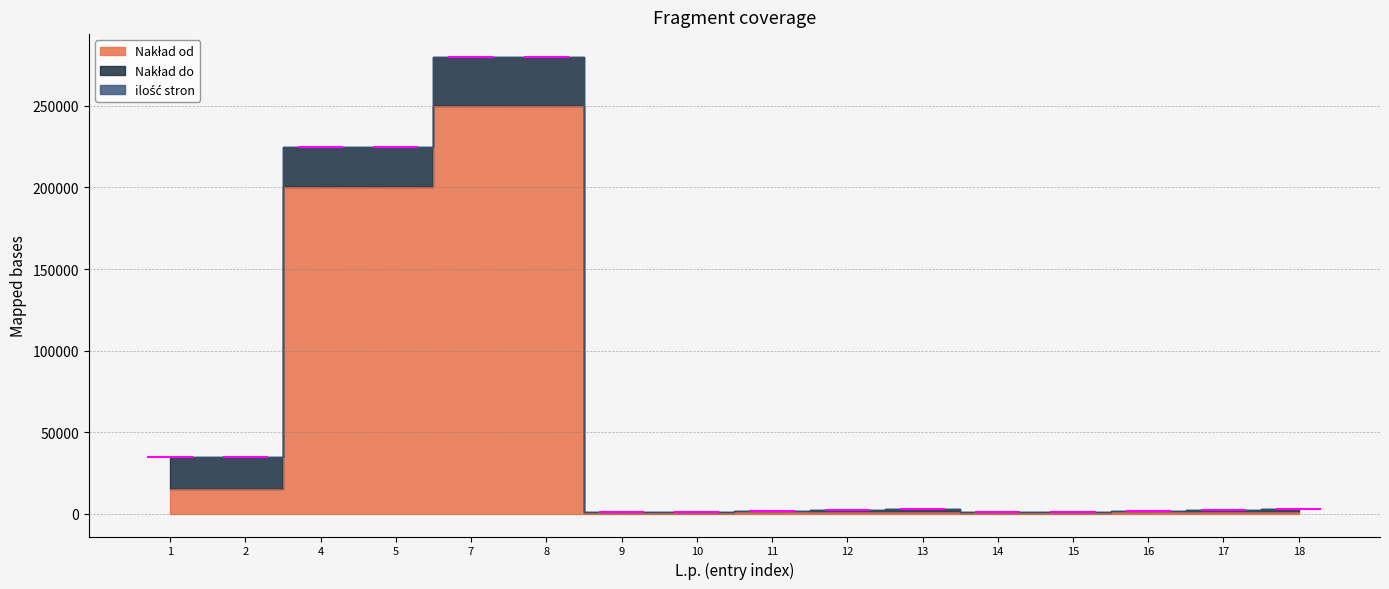

True or false: Nakład do and ilość stron cross at least once.

False